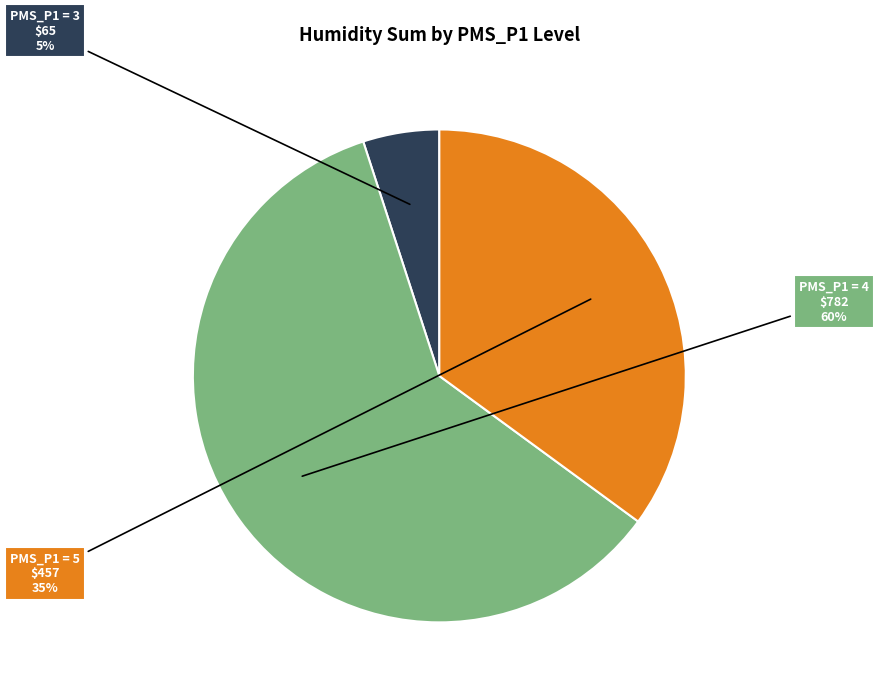

Which has a higher value, PMS_P1 = 3 or PMS_P1 = 4?

PMS_P1 = 4